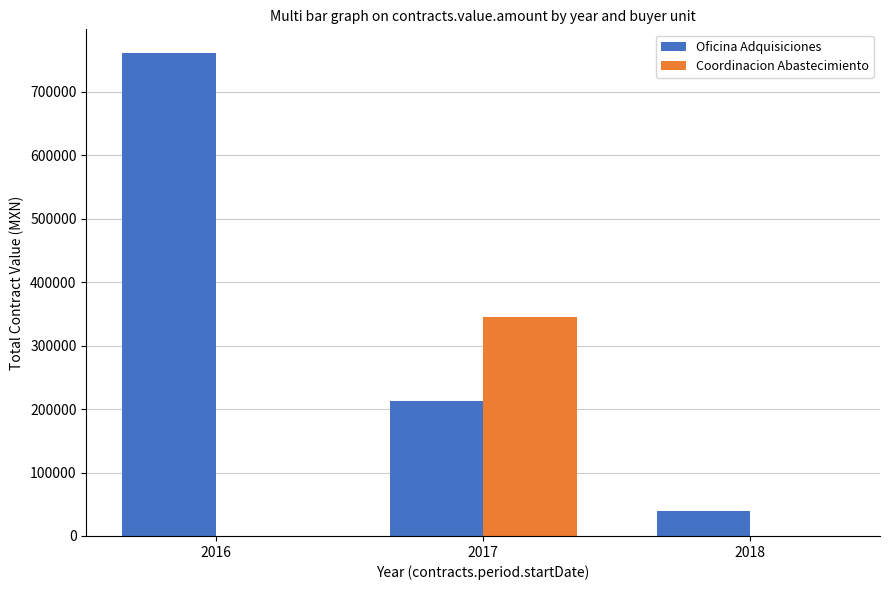

Count the number of data series in this chart.

2